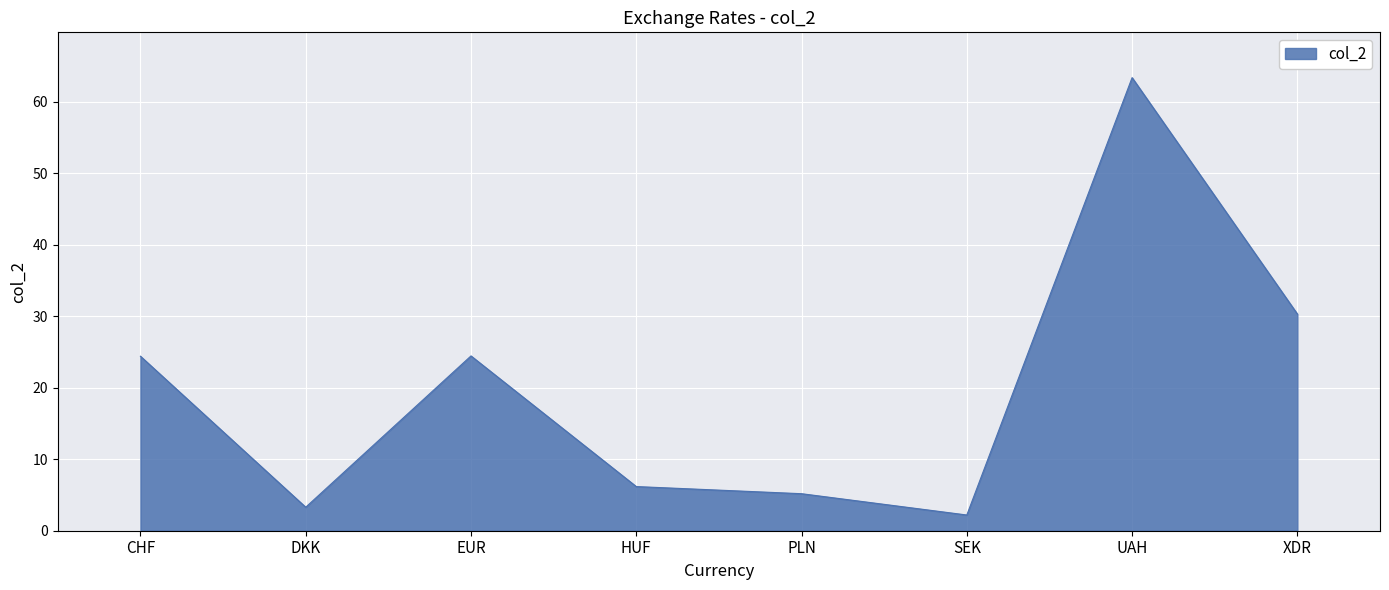

Approximately how many times larger is the value at UAH compared to HUF?

10.3